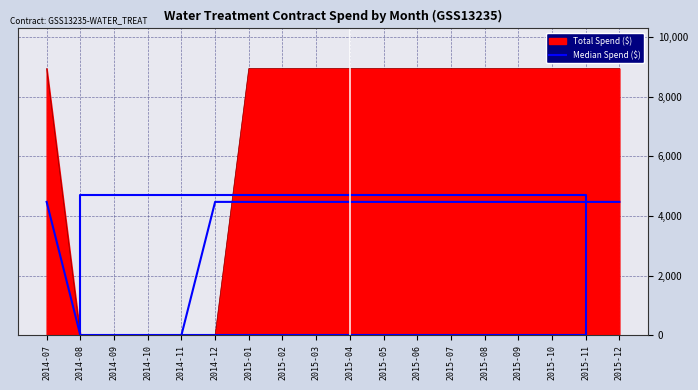

What is the sum of all values?

62645.0